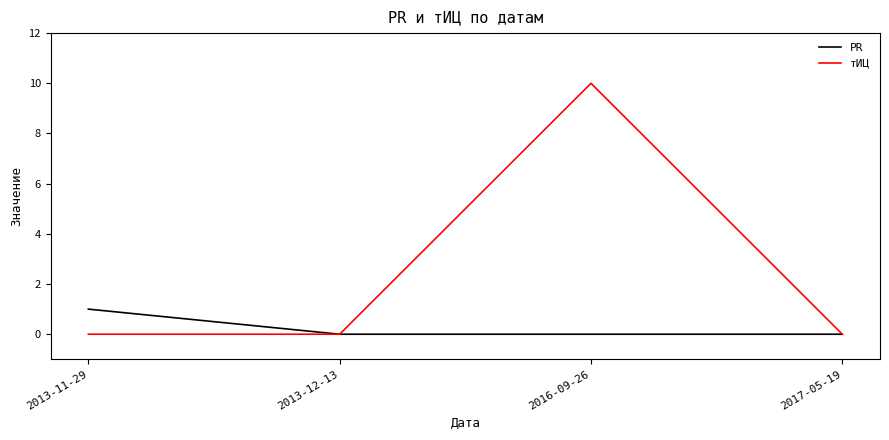

What position from the right is 2016-09-26?

2